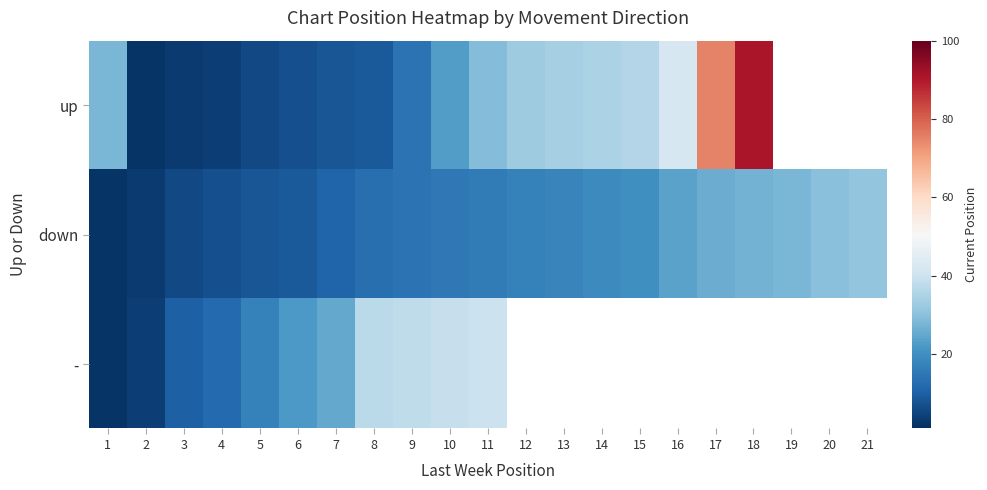

What is the approximate value of - at 5?

17.0